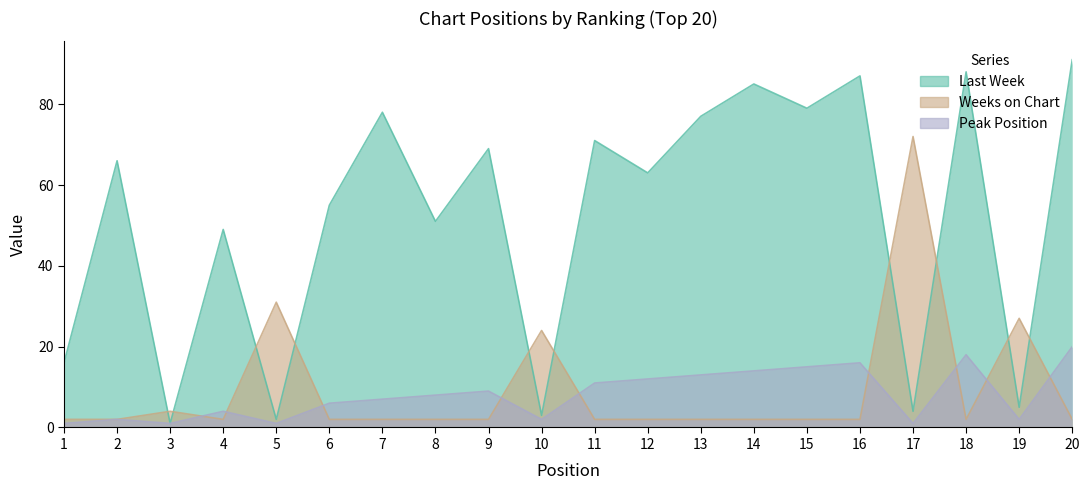

Does the chart display data point markers on the line(s)?

No